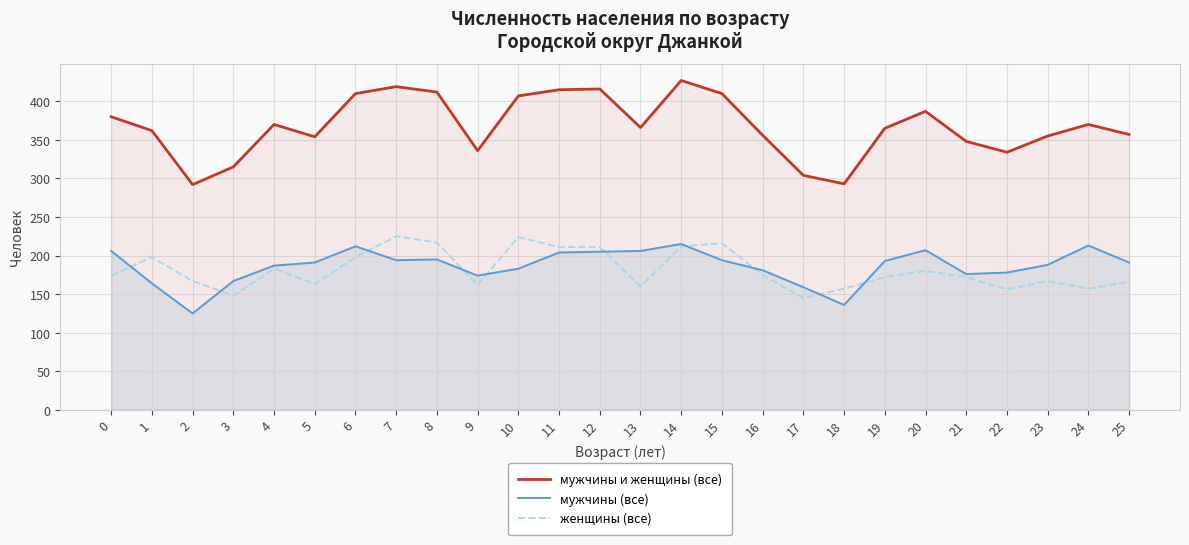

Where is женщины (все) nearest to the value 185?

4